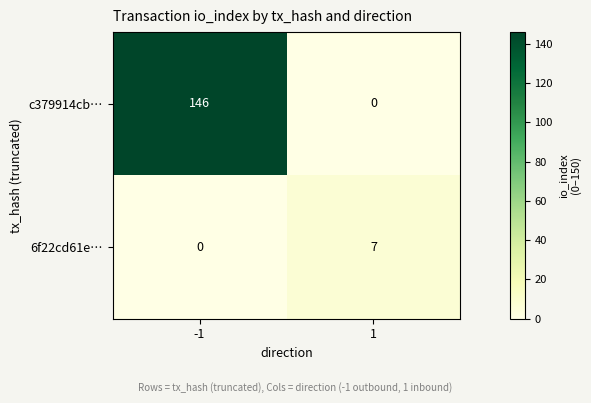

Is it true that 6f22cd61e… equals 0 at -1?

True